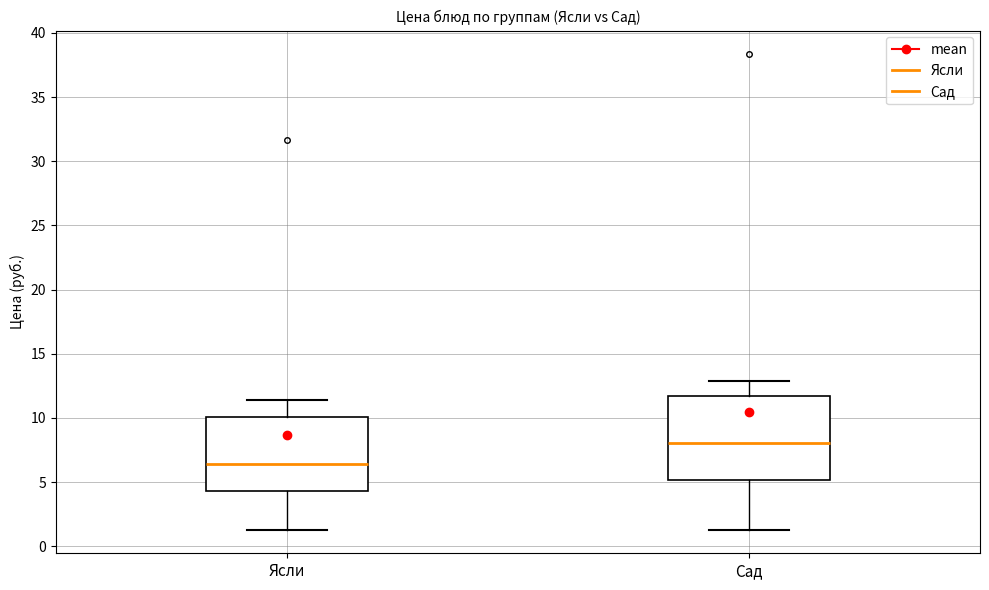

Comparing the boxes themselves (not the whiskers), which one is the tallest?

Сад